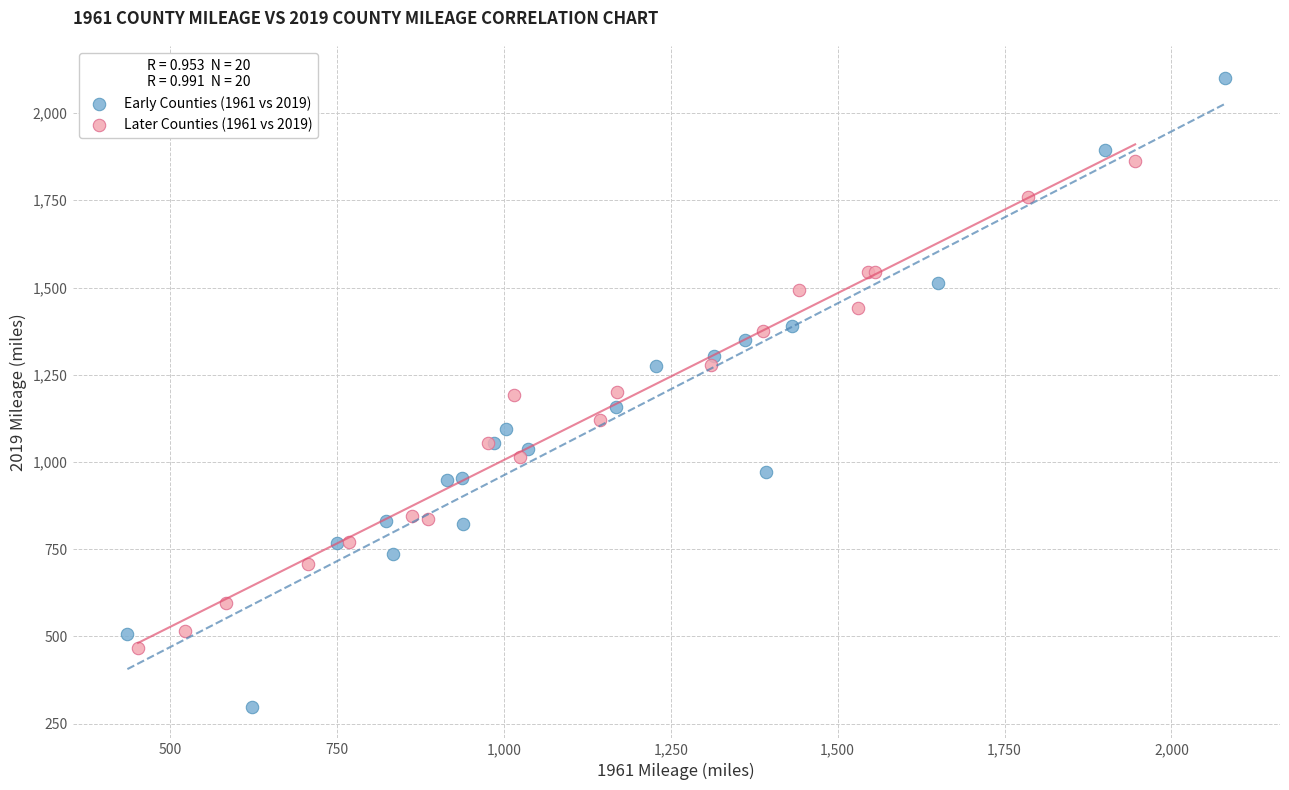

Which series has the widest spread of Y values?

Early Counties (1961 vs 2019)